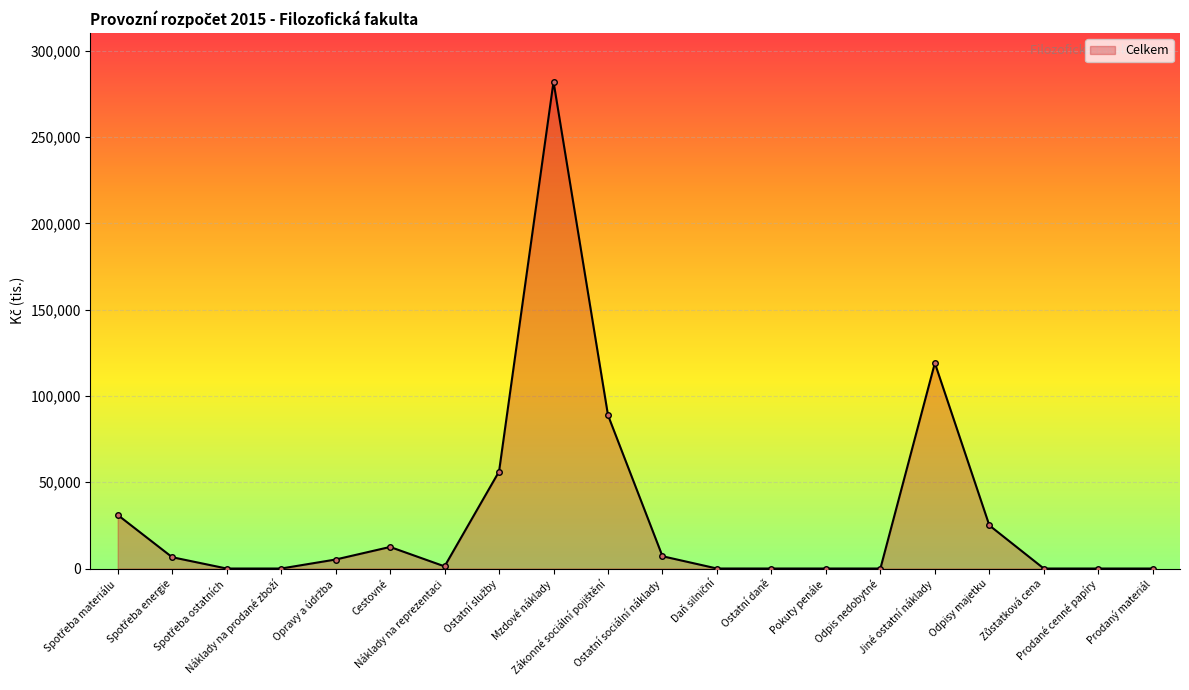

What is the maximum value shown in the chart?

282161